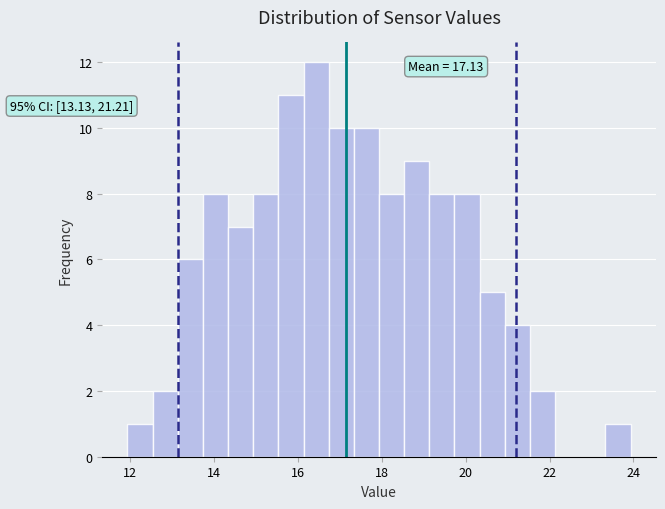

Read against the x-axis, roughly where is the centre of the tallest bar?

16.4